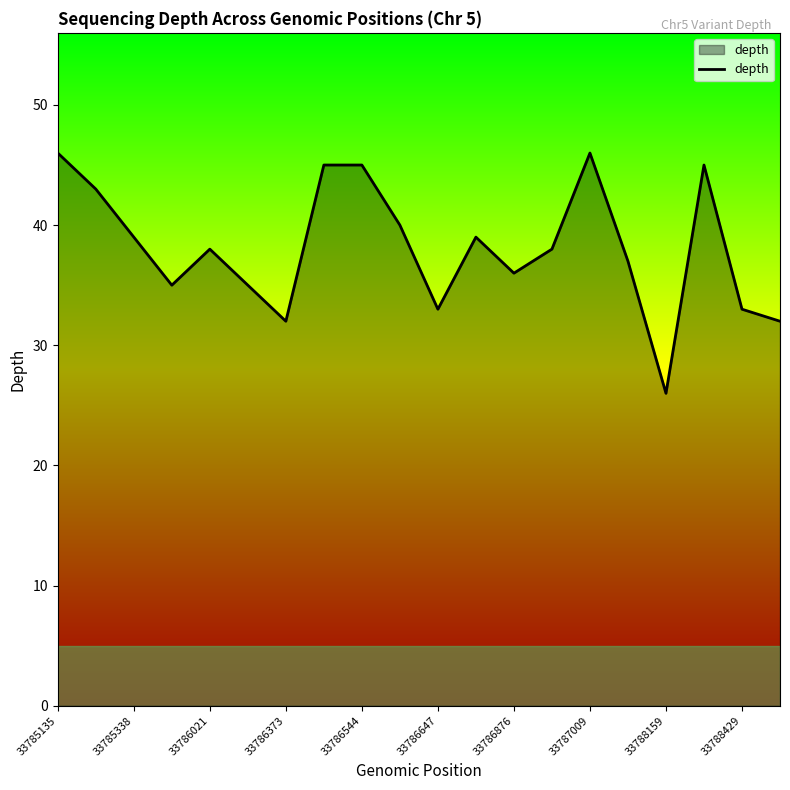

What is the greatest value displayed?

46